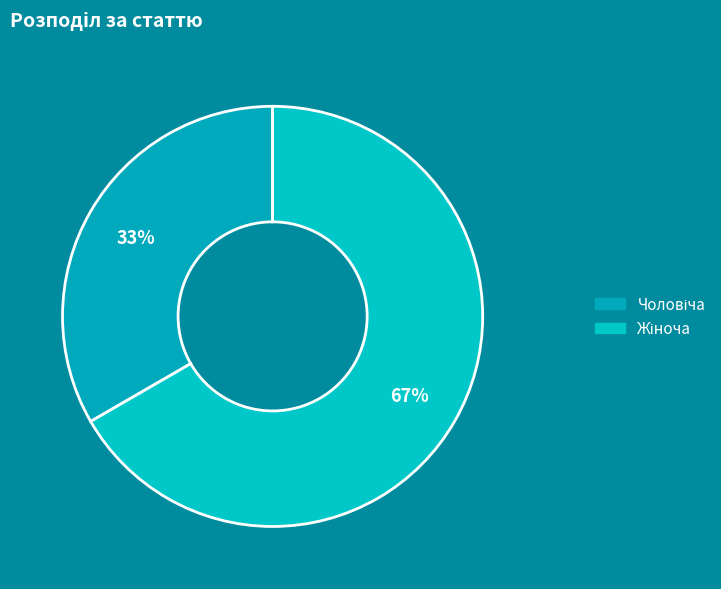

What is the largest slice in the pie chart?

Жіноча